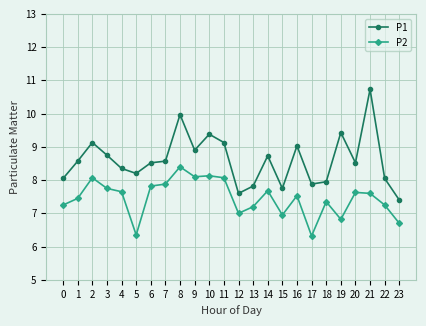

How many lines are shown in the chart?

2